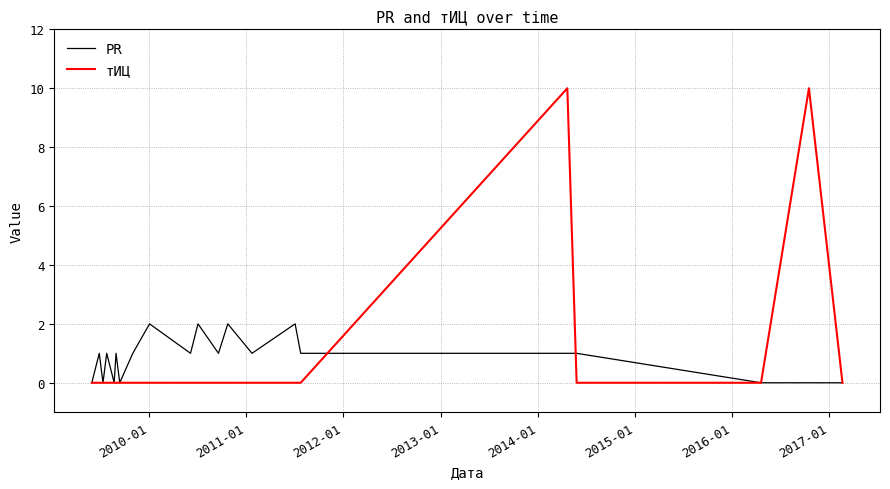

Reading left to right, transcribe all the data shown in this chart.

PR: 0	1	0	1	0	1	0	1	2	1	2	1	2	1	2	1	1	1	0	0	0
тИЦ: 0	0	0	0	0	0	0	0	0	0	0	0	0	0	0	0	10	0	0	10	0